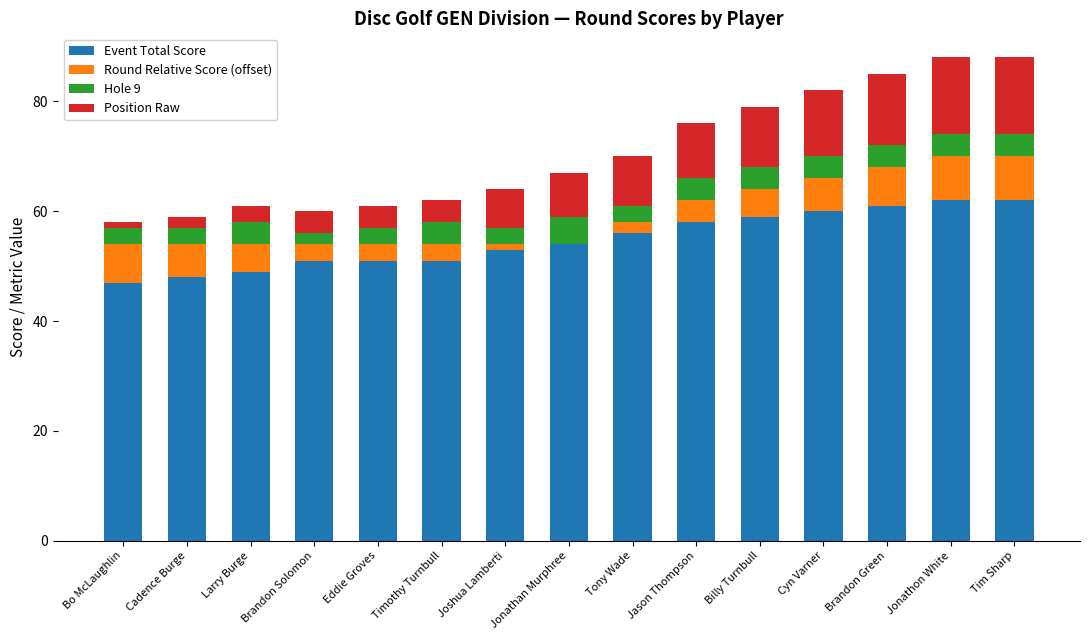

What is the sum of all Event Total Score values?

822